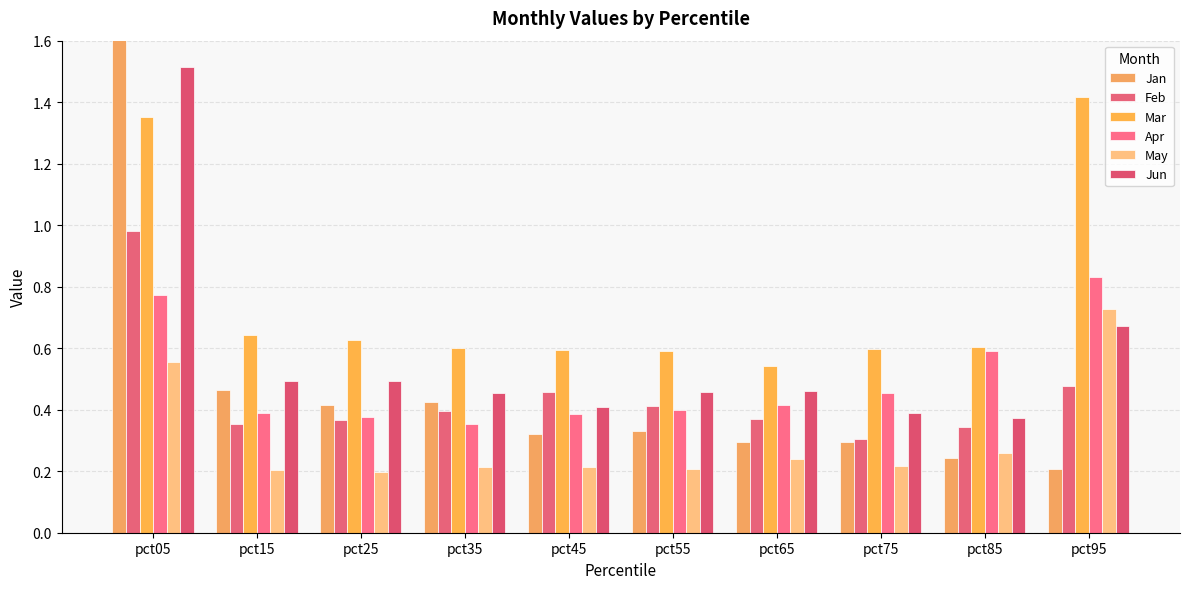

What are all the series names shown in the legend?

Jan, Feb, Mar, Apr, May, Jun